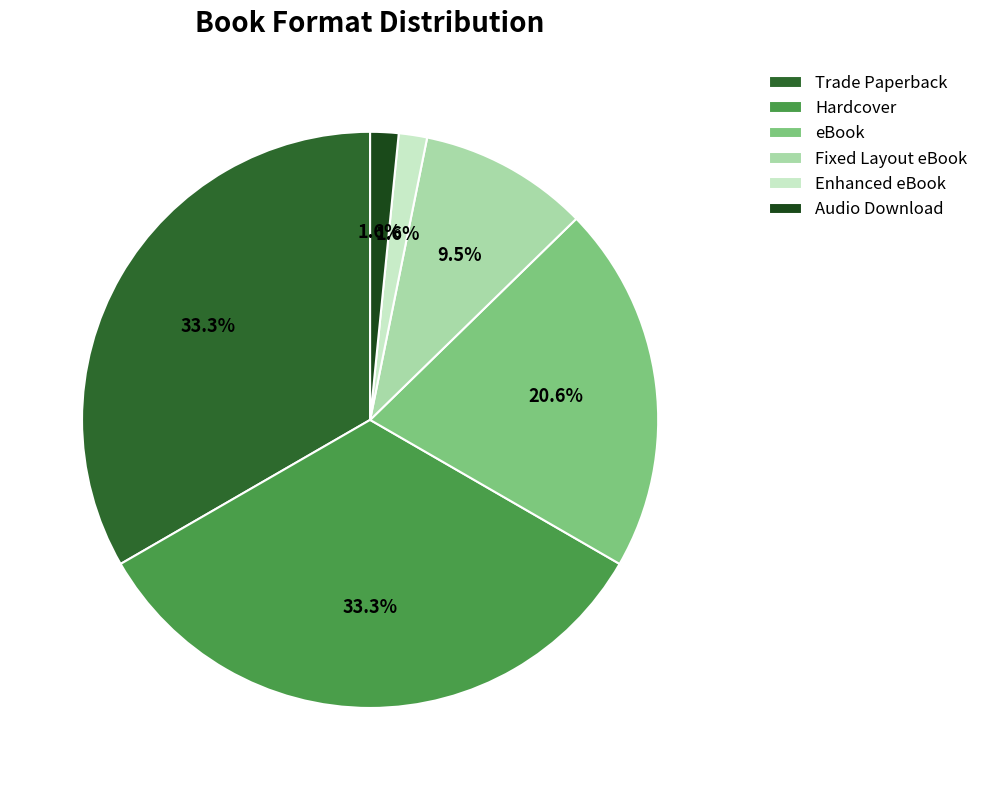

Is there any slice that represents more than half of the pie?

No